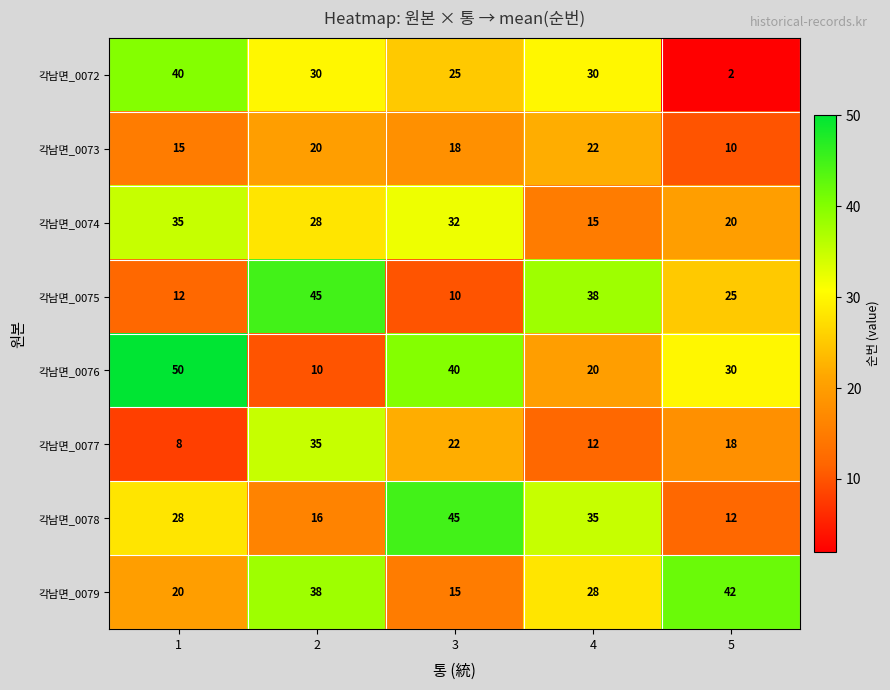

Rank the series at 5 from lowest to highest value.

각남면_0072, 각남면_0073, 각남면_0078, 각남면_0077, 각남면_0074, 각남면_0075, 각남면_0076, 각남면_0079